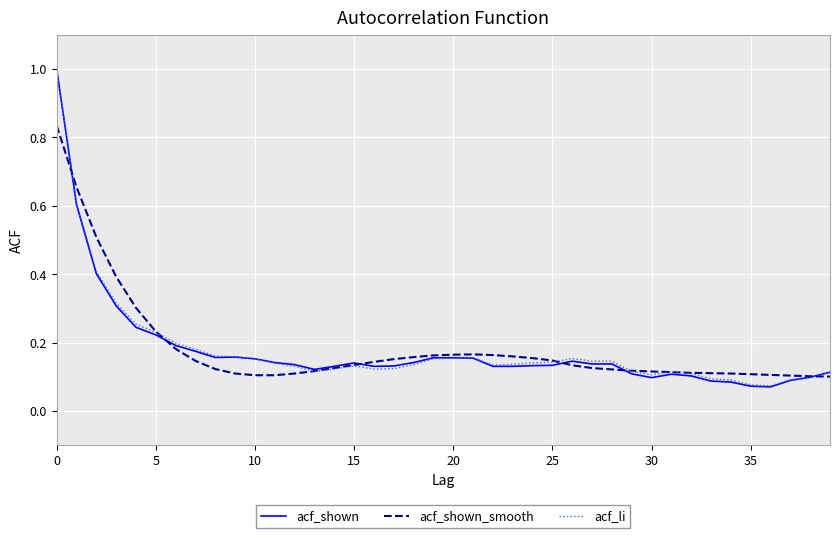

Which series ends up on top after the final intersection of acf_li and acf_shown_smooth?

acf_li